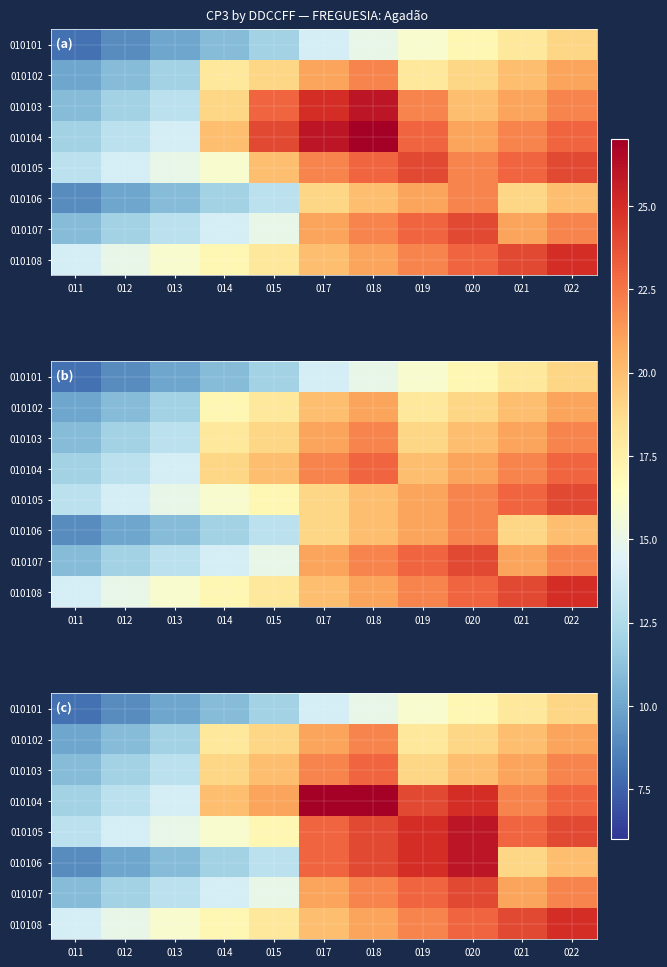

Rank the series by their maximum value, from highest to lowest.

010104, 010105, 010106, 010108, 010107, 010103, 010102, 010101